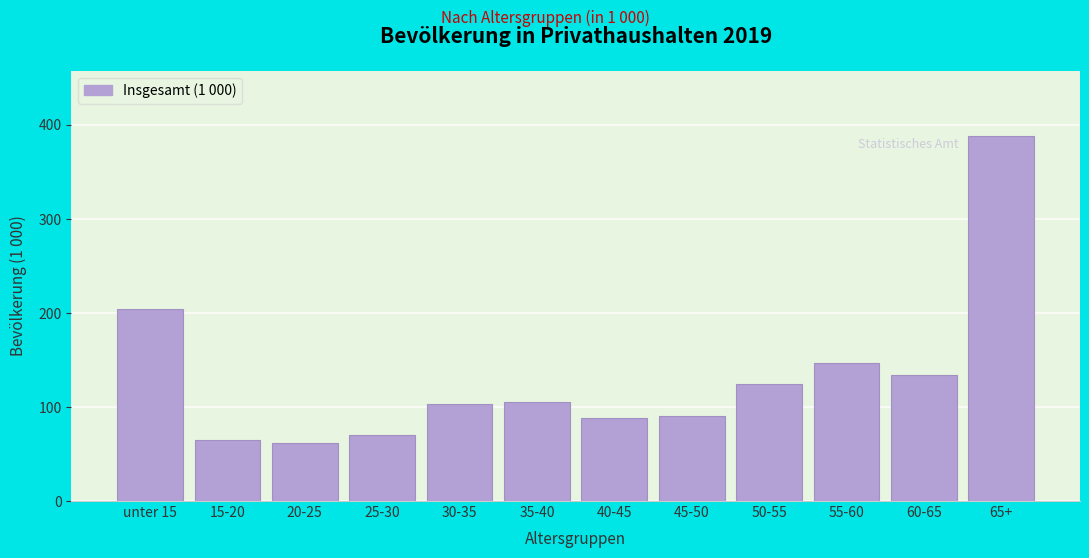

What is the sum of all values?

1580.3